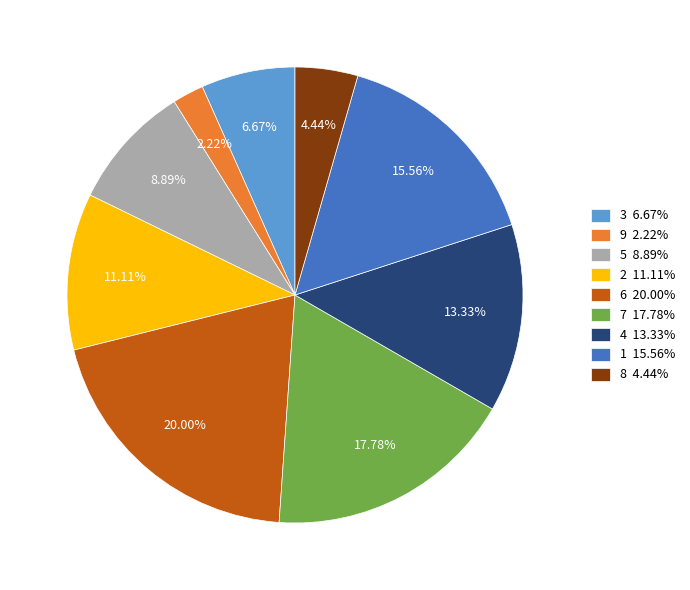

Is 2 the majority of the pie?

No